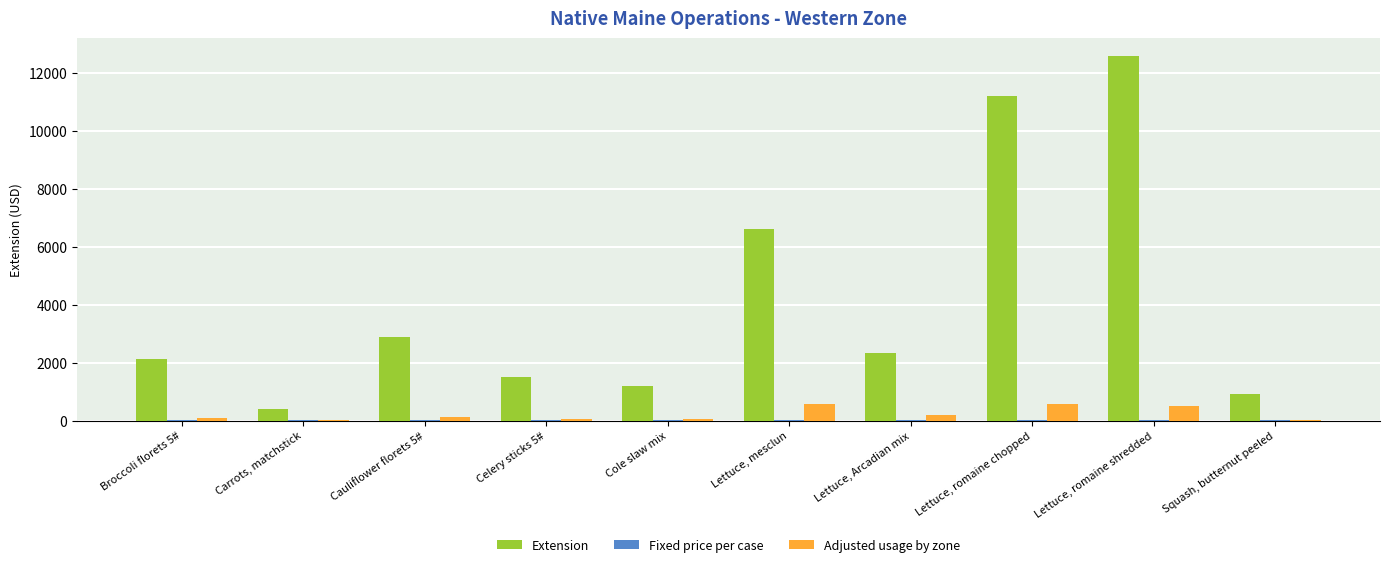

Is it true that Extension equals 1534.7 at Lettuce, Arcadian mix?

False